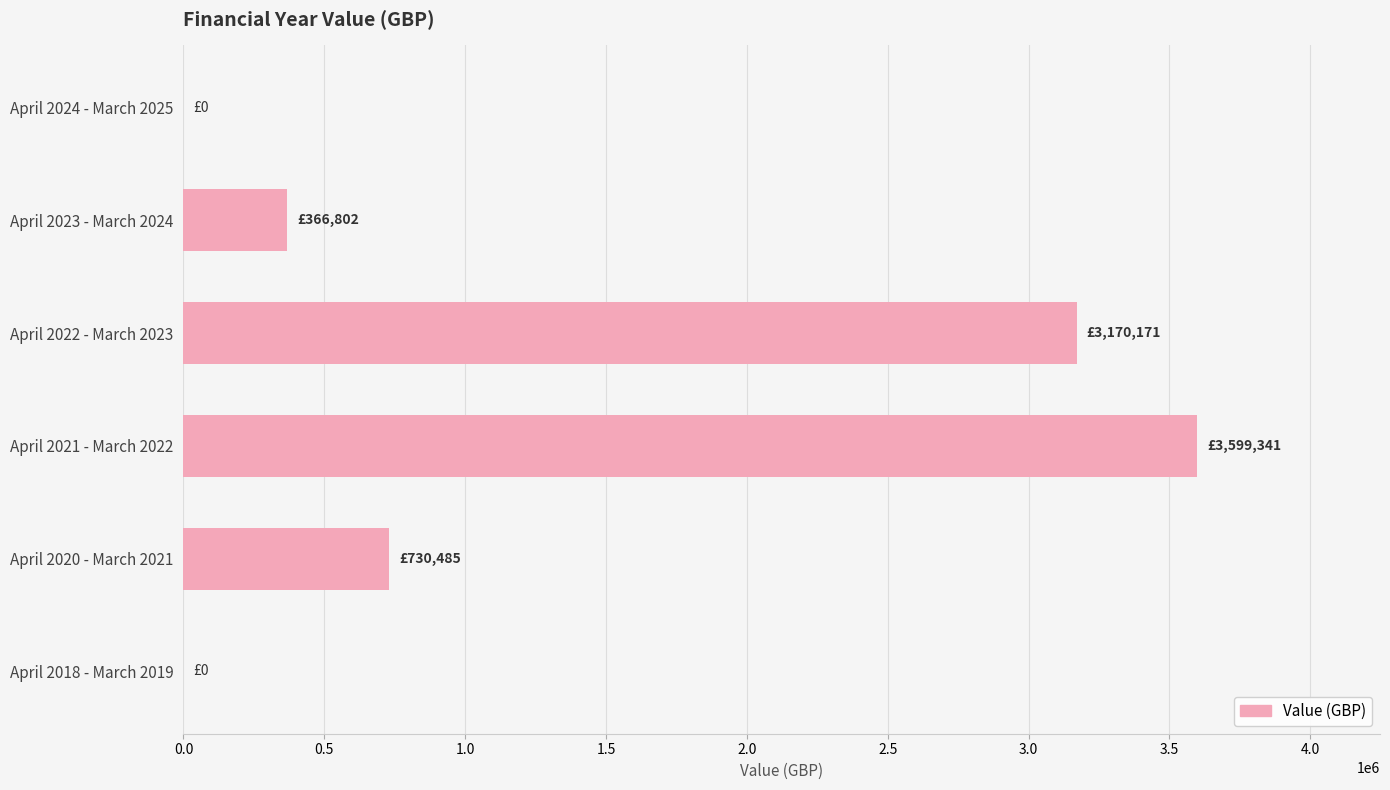

Are the bars horizontal?

Yes